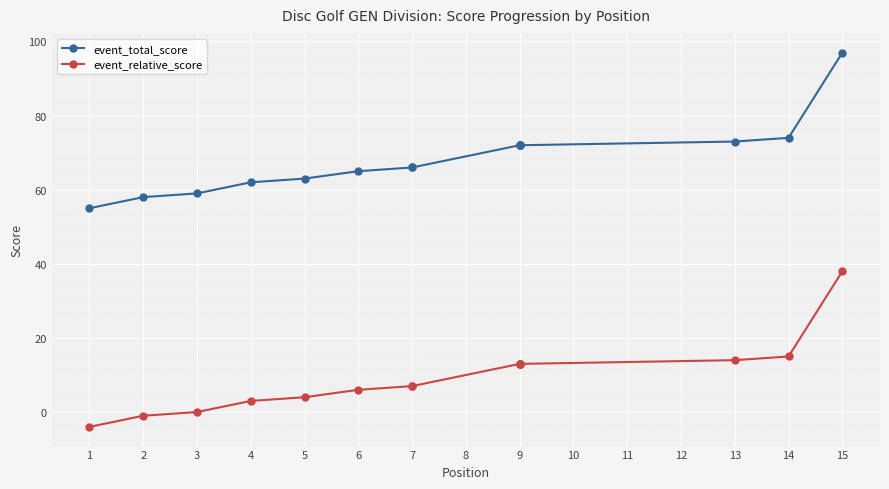

True or false: event_relative_score has a value of 4 at 7.

False